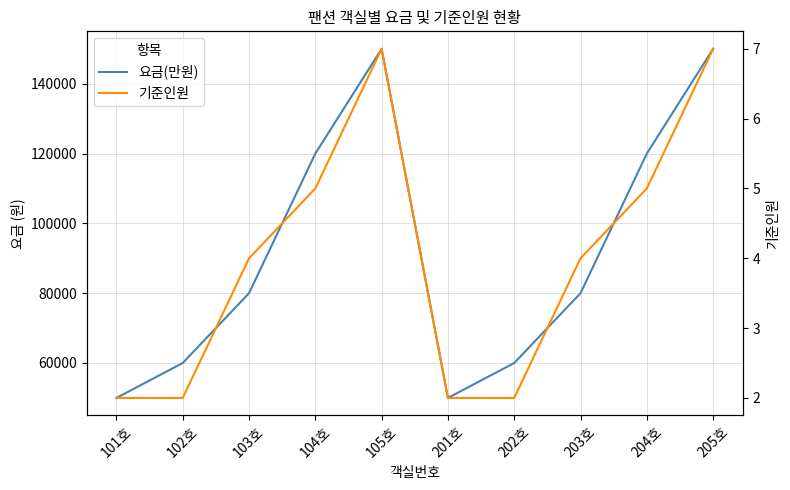

Which series has the largest range (max minus min)?

요금(만원)